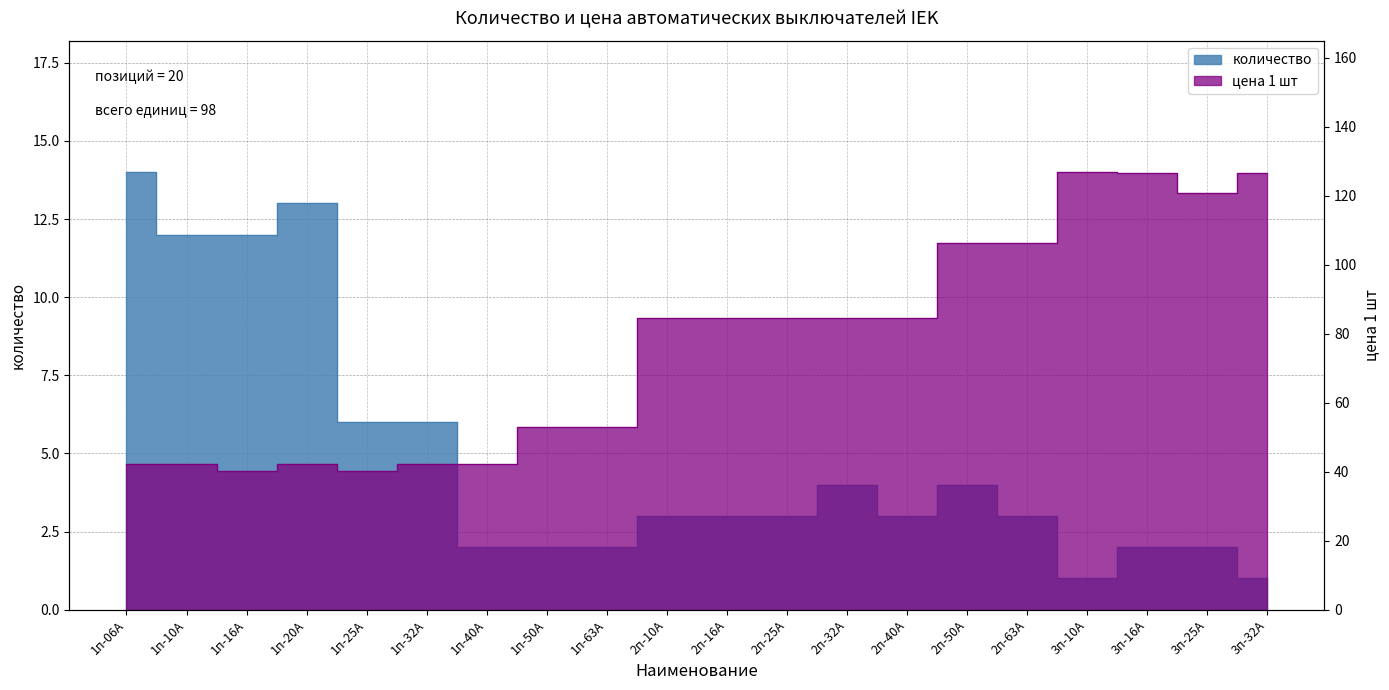

Which category has the lowest value in the цена 1 шт series?

1п-16А